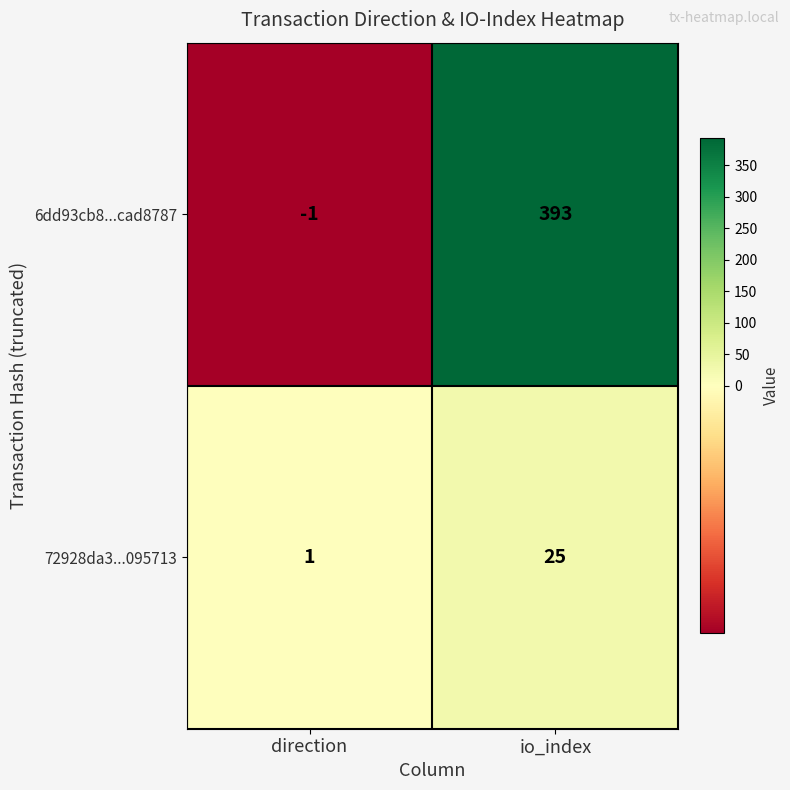

The 6dd93cb8...cad8787 series shows -1 at direction. True or false?

True